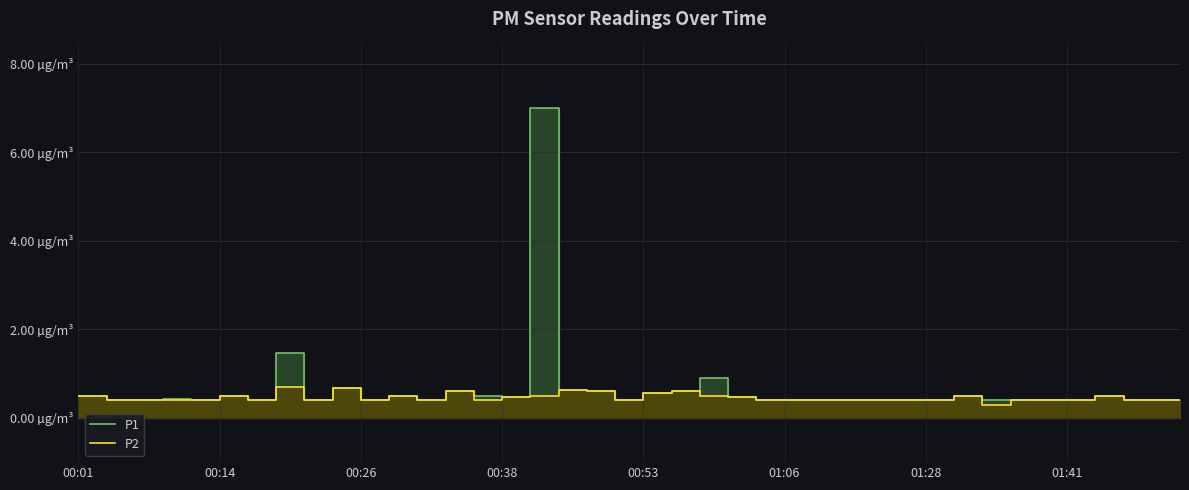

What are all the series names shown in the legend?

P1, P2